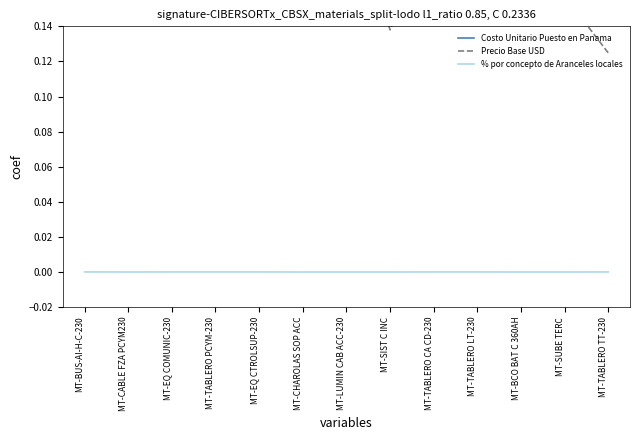

How many distinct data groups are displayed?

3